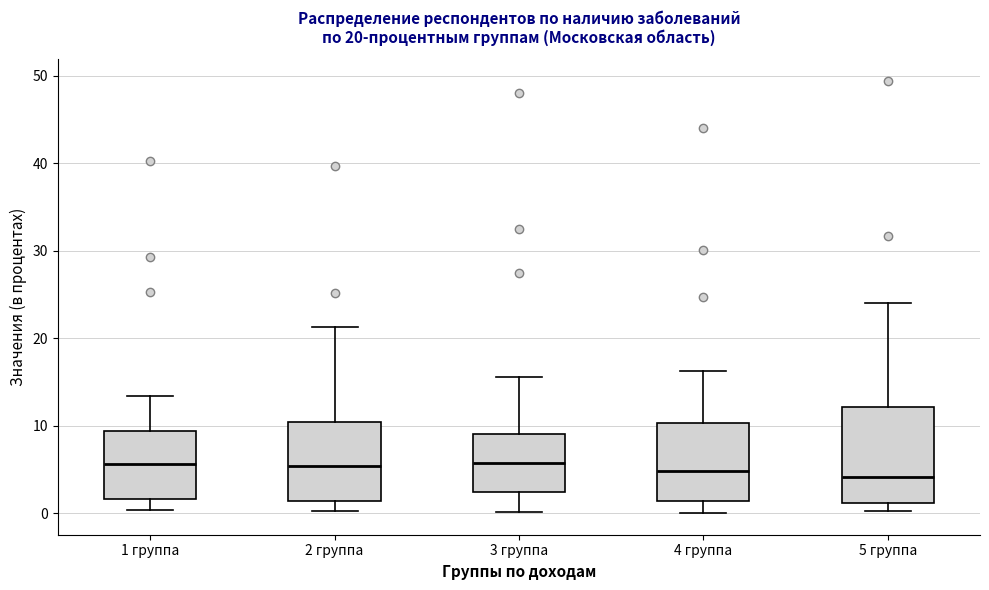

Comparing the boxes themselves (not the whiskers), which one is the tallest?

5 группа